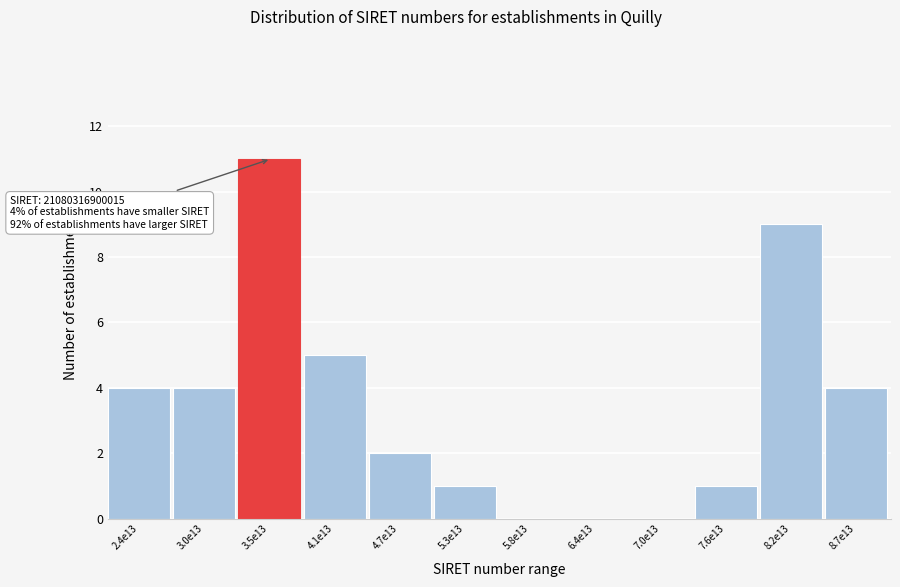

Reading left to right, extract all data points from this chart.

2.4e13=4	3.0e13=4	3.5e13=11	4.1e13=5	4.7e13=2	5.3e13=1	5.8e13=0	6.4e13=0	7.0e13=0	7.6e13=1	8.2e13=9	8.7e13=4